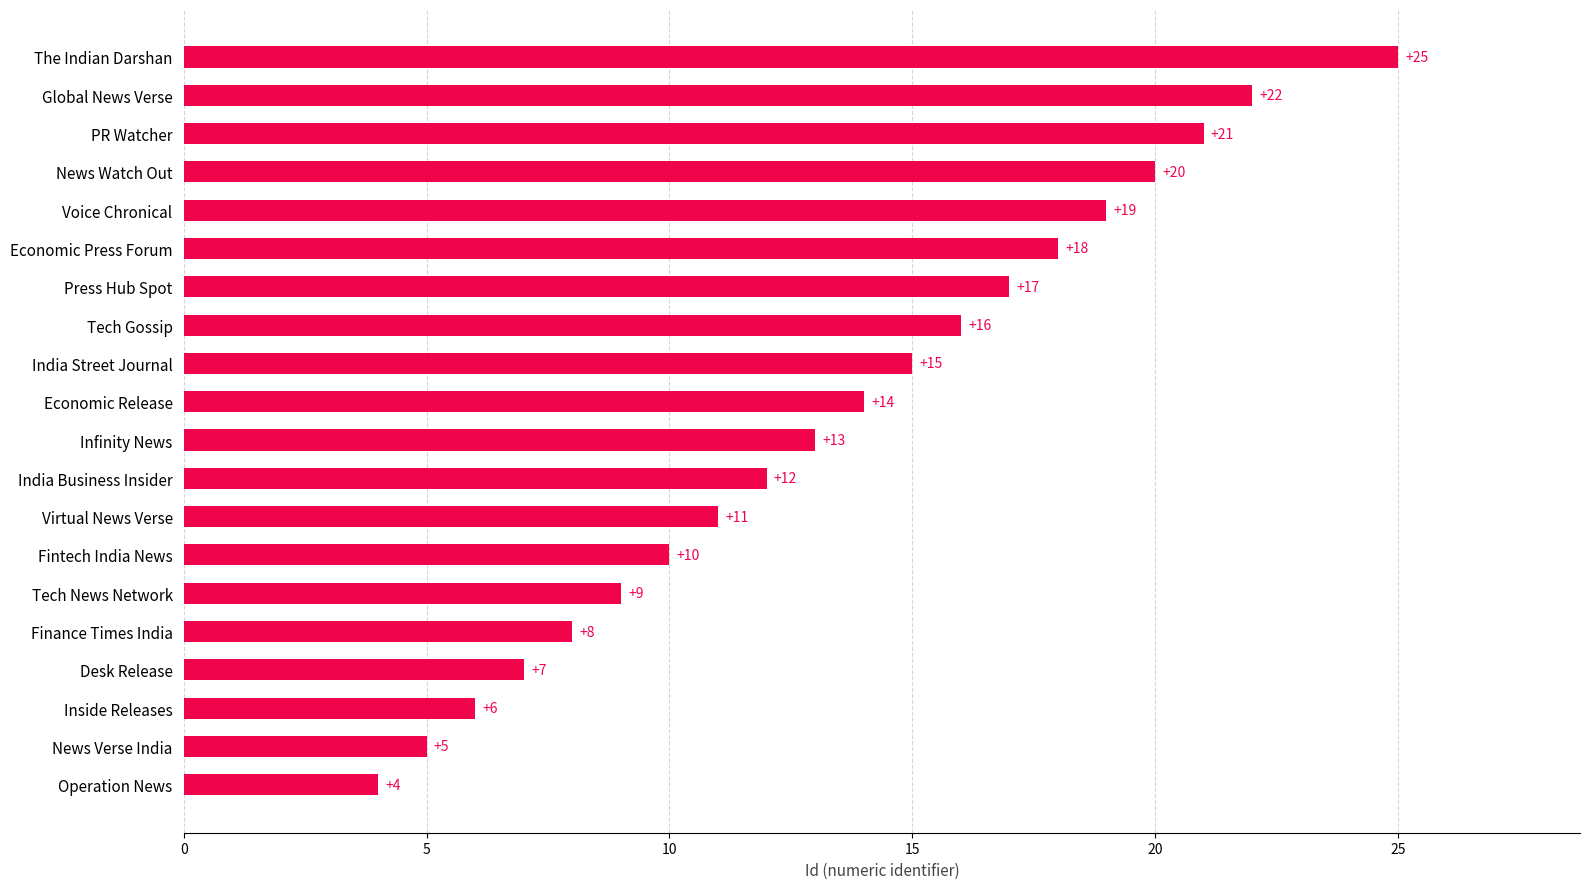

What is the sum of all values?

272